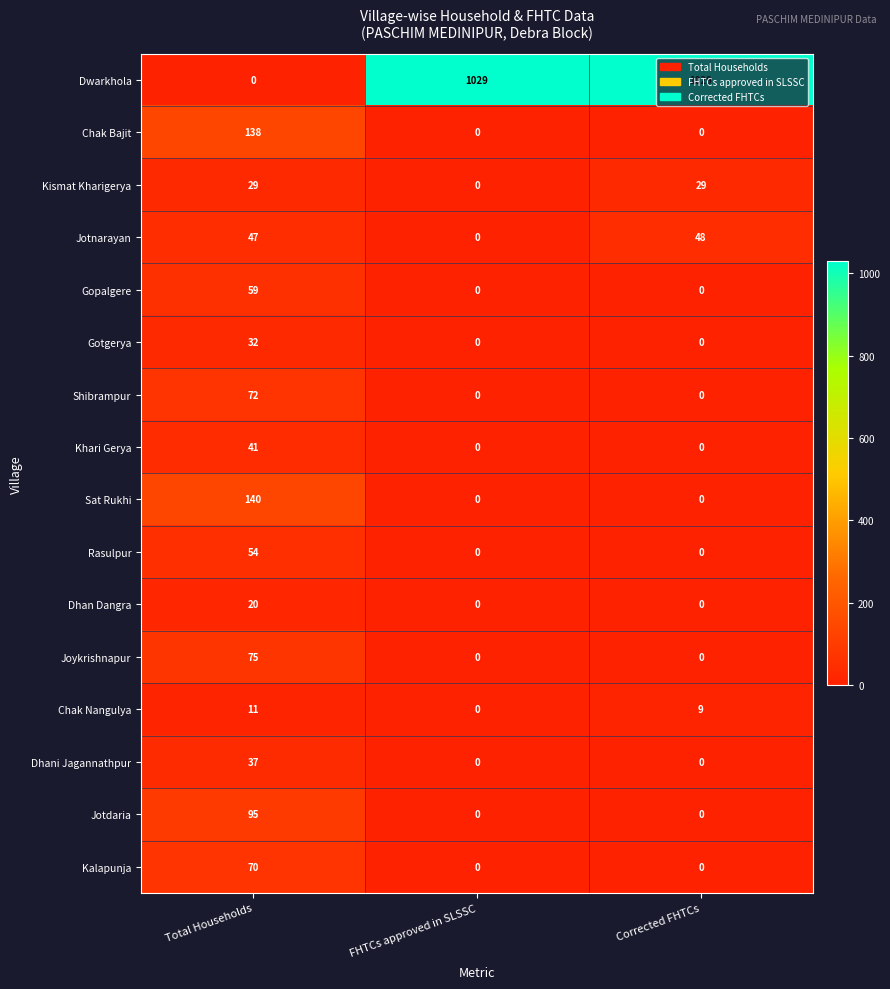

What is the total value across all series at FHTCs approved in SLSSC?

1029